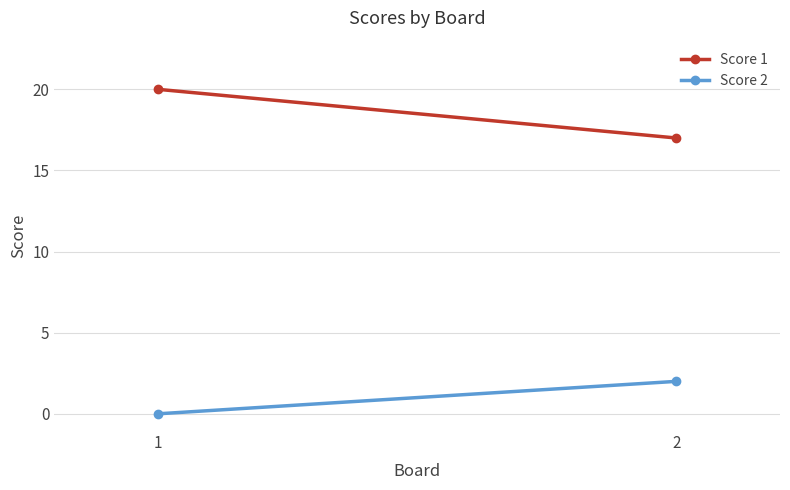

Which series has the largest total across all categories?

Score 1